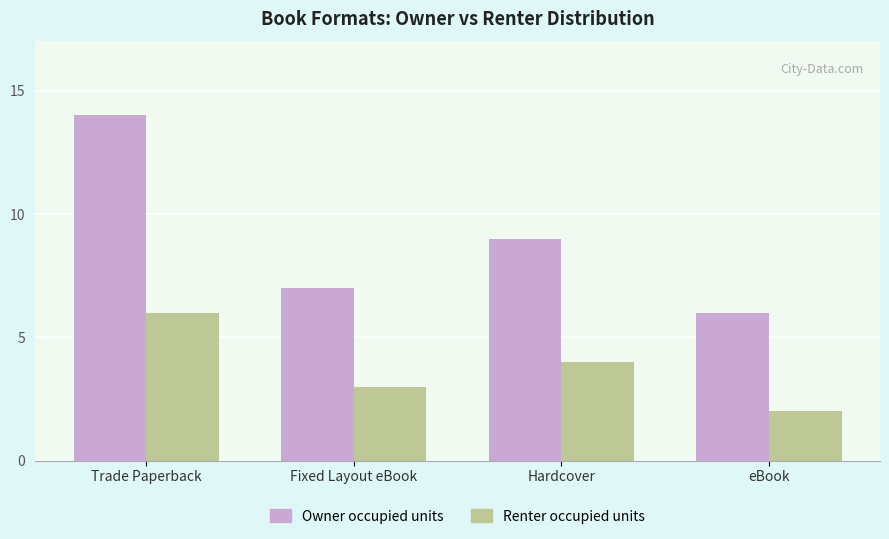

Rank the series by their maximum value, from highest to lowest.

Owner occupied units, Renter occupied units